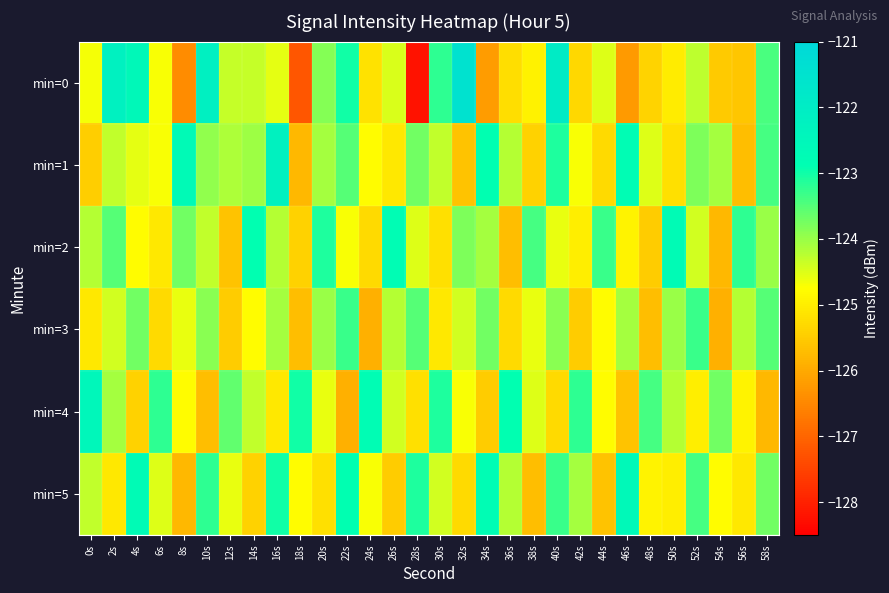

Count the number of categories in the chart.

30